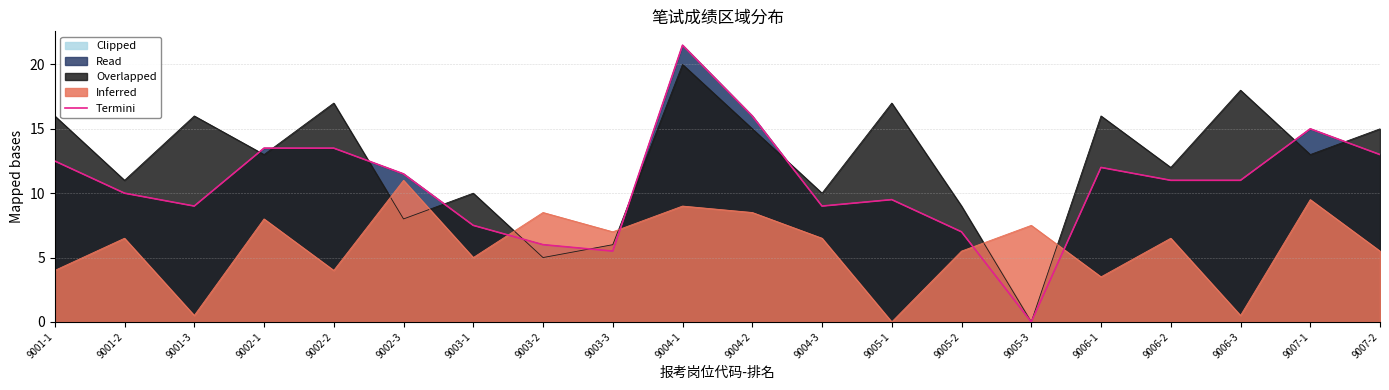

Which category has the lowest value across all series?

9005-3